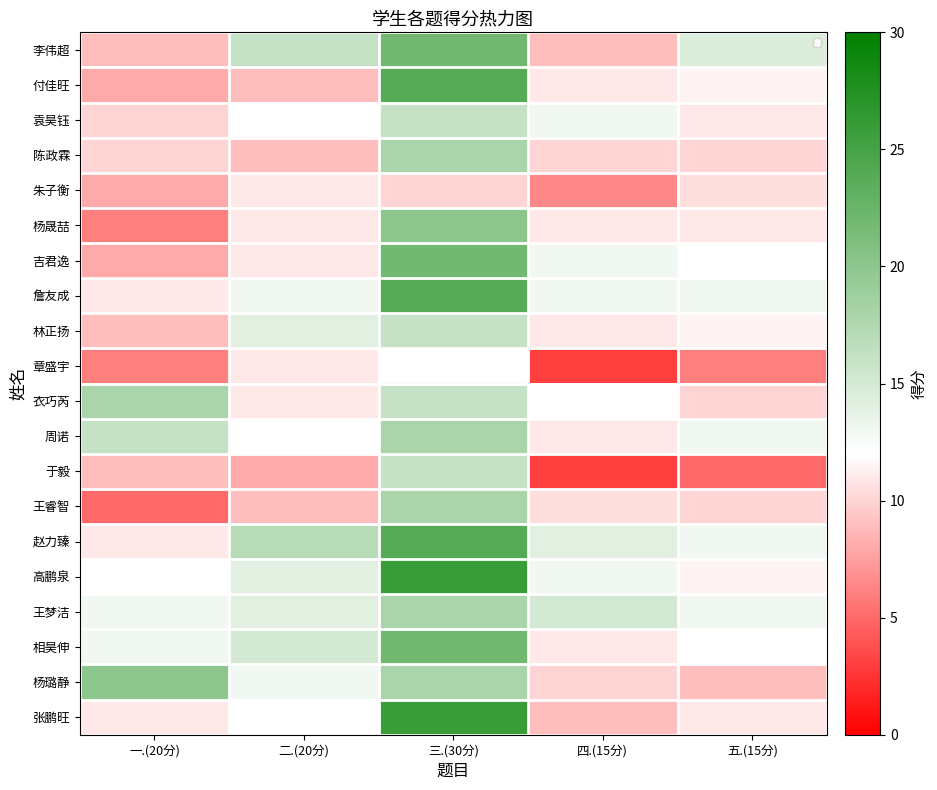

Which category has the highest value in the 周诺 series?

三.(30分)